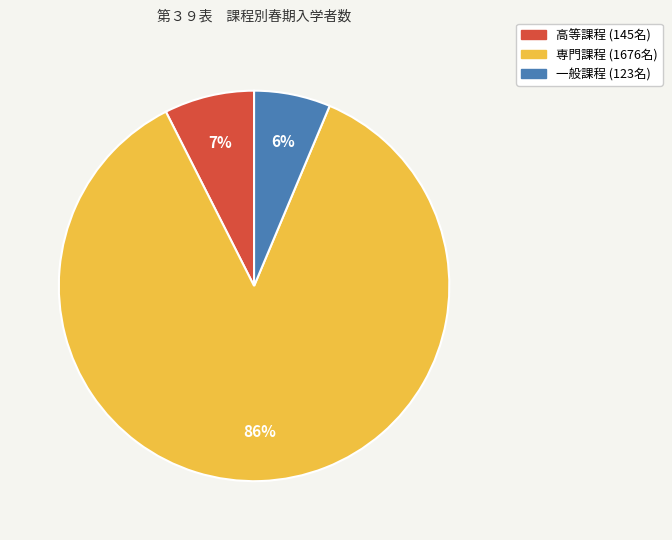

To the nearest percent, what percentage of the pie is 高等課程 (145名)?

7%